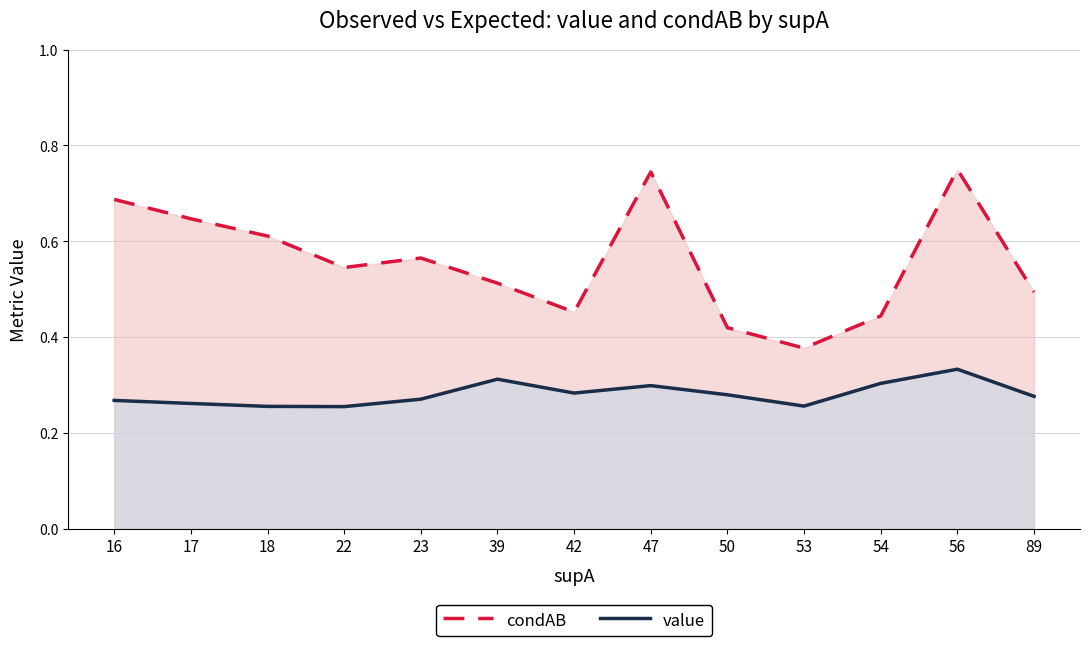

Reading left to right, list all the values displayed in this chart.

condAB: 16=0.7	17=0.6	18=0.6	22=0.5	23=0.6	39=0.5	42=0.5	47=0.7	50=0.4	53=0.4	54=0.4	56=0.8	89=0.5
value: 16=0.3	17=0.3	18=0.3	22=0.3	23=0.3	39=0.3	42=0.3	47=0.3	50=0.3	53=0.3	54=0.3	56=0.3	89=0.3